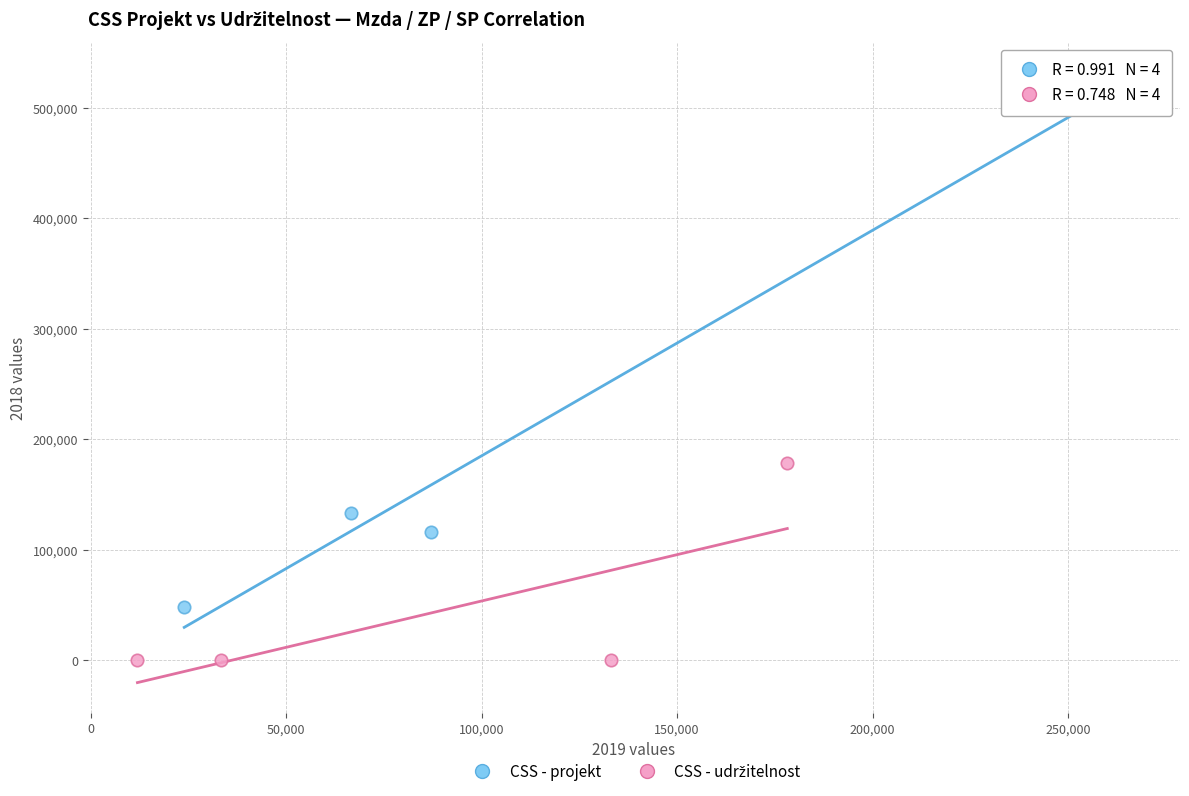

Which series reaches the maximum Y coordinate?

CSS - projekt